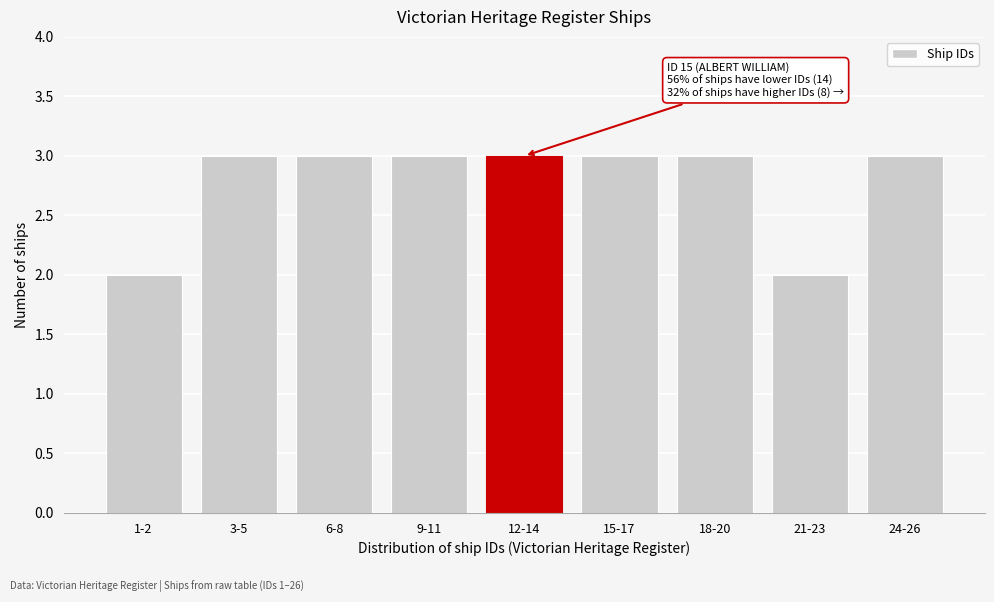

Reading left to right, list all the values displayed in this chart.

2	3	3	3	3	3	3	2	3